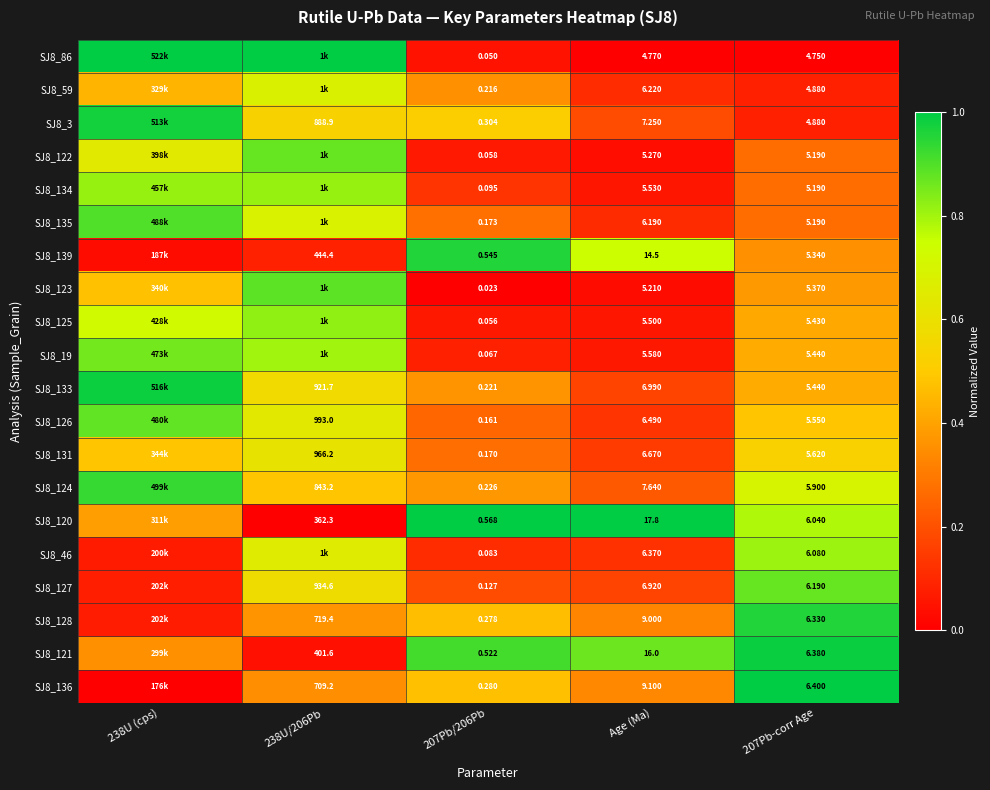

Is the value of SJ8_135 at 207Pb/206Pb greater than the value of SJ8_121 at 238U/206Pb?

No